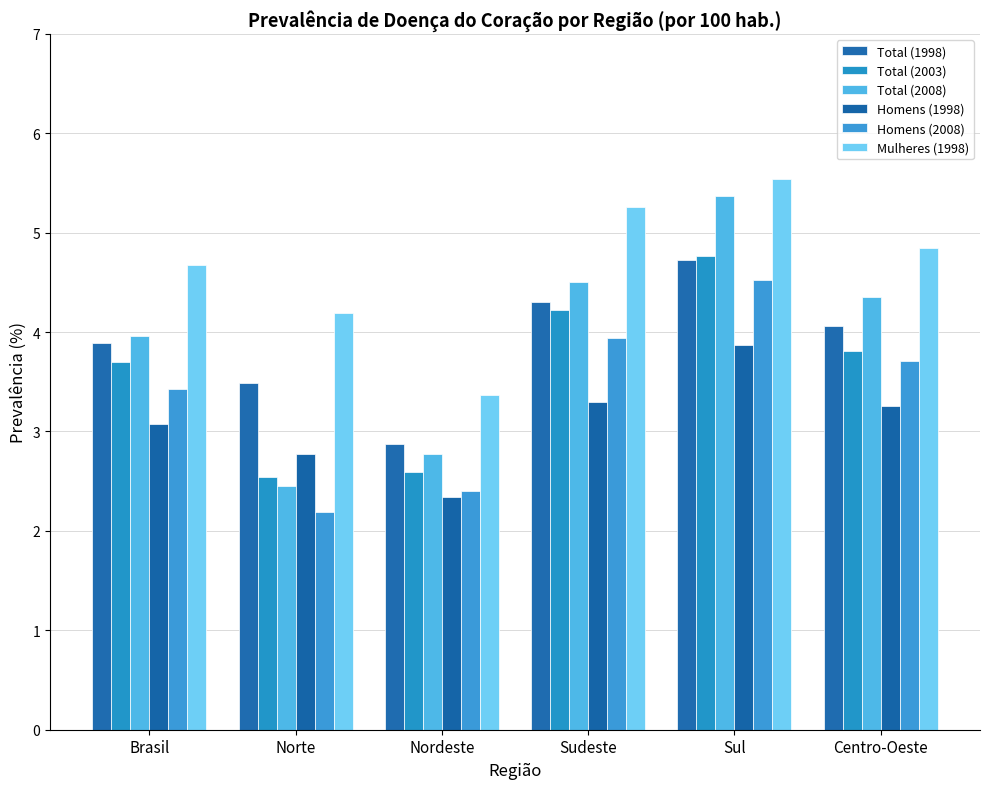

What is the smallest value displayed?

2.2